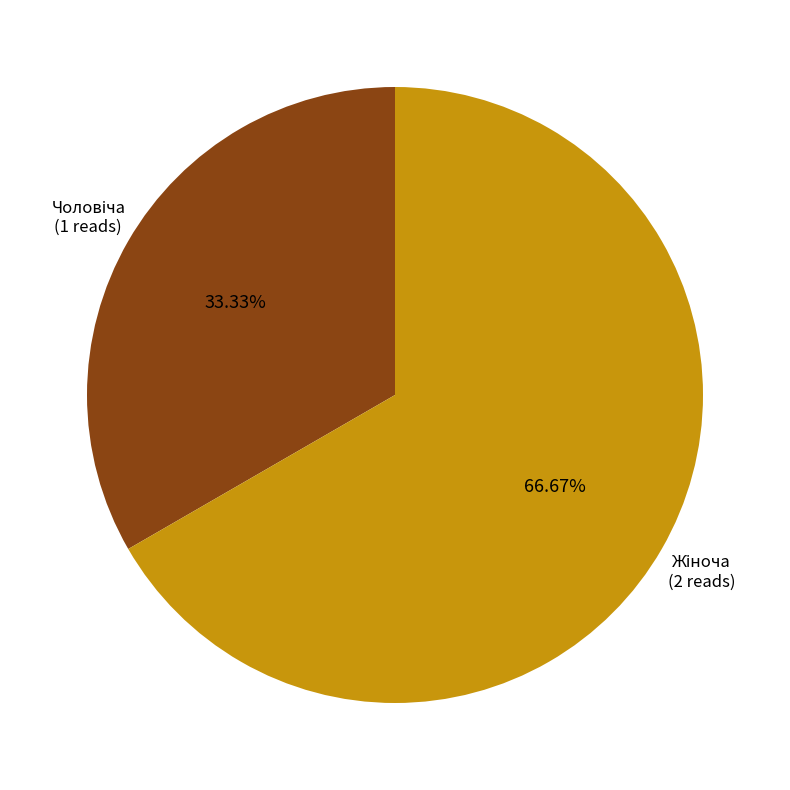

Does any single category account for the majority?

Yes